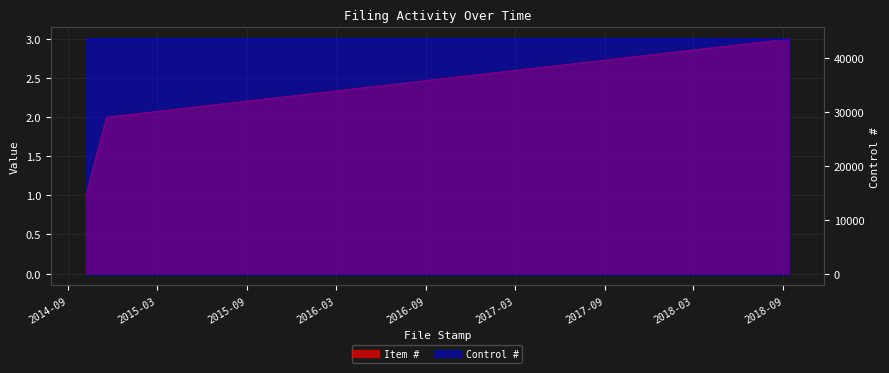

What position from the left is 2014-11-18?

2